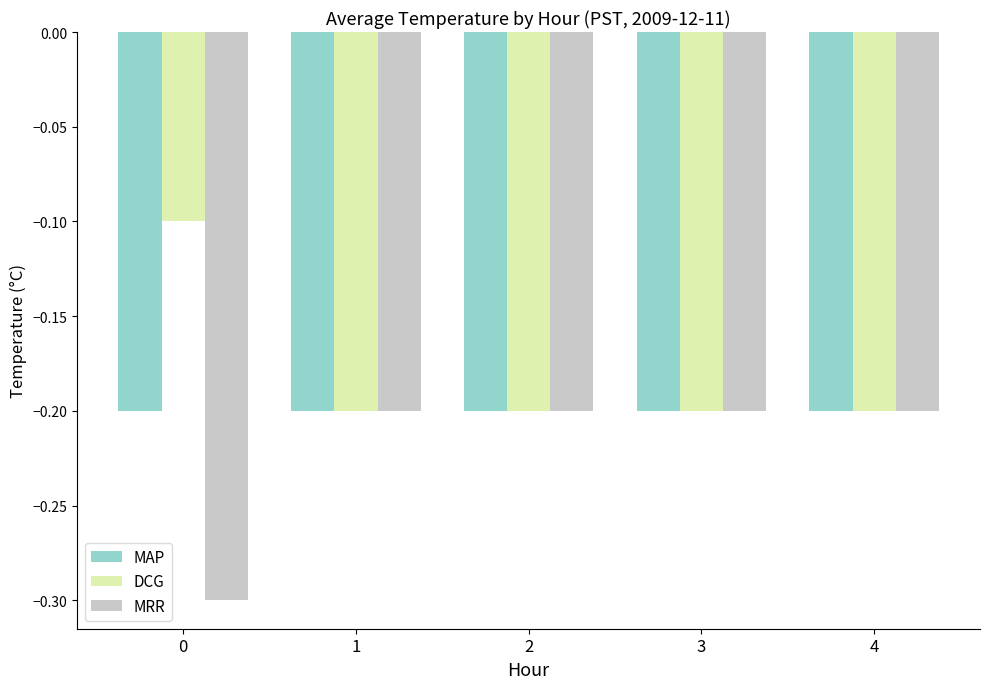

What is the average value of the MAP series?

-0.2